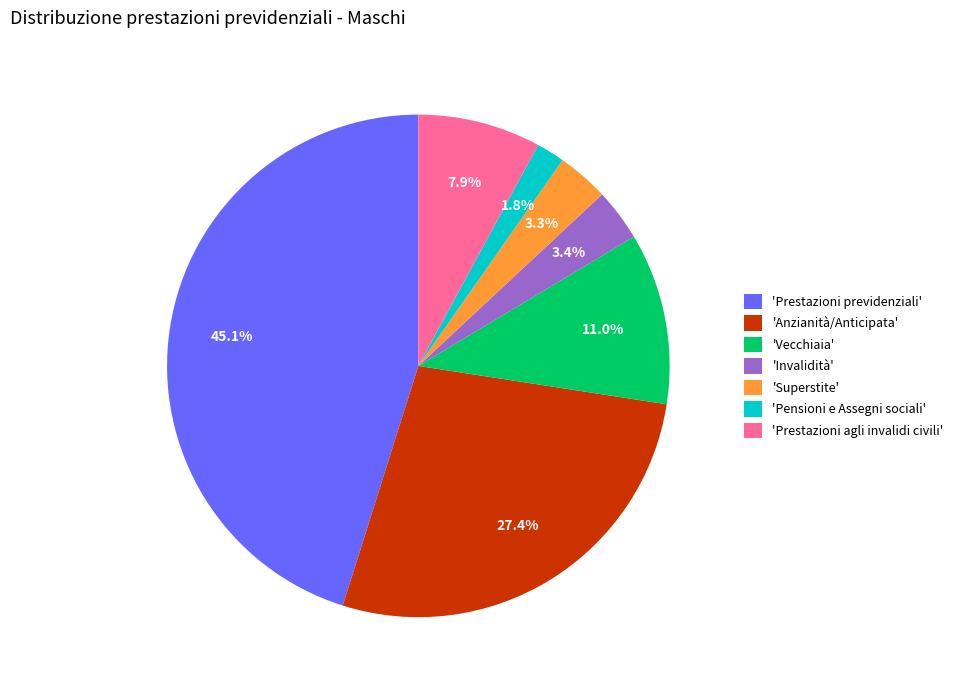

Between 'Prestazioni previdenziali' and 'Anzianità/Anticipata', which is larger?

'Prestazioni previdenziali'